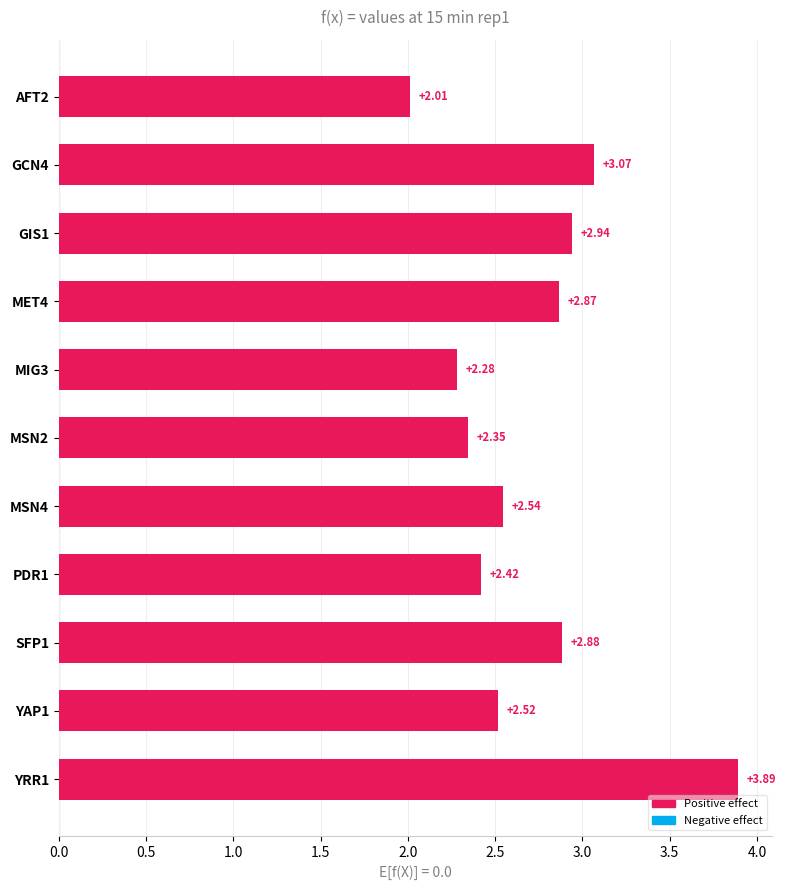

Rank the categories by value from lowest to highest.

AFT2, MIG3, MSN2, PDR1, YAP1, MSN4, MET4, SFP1, GIS1, GCN4, YRR1